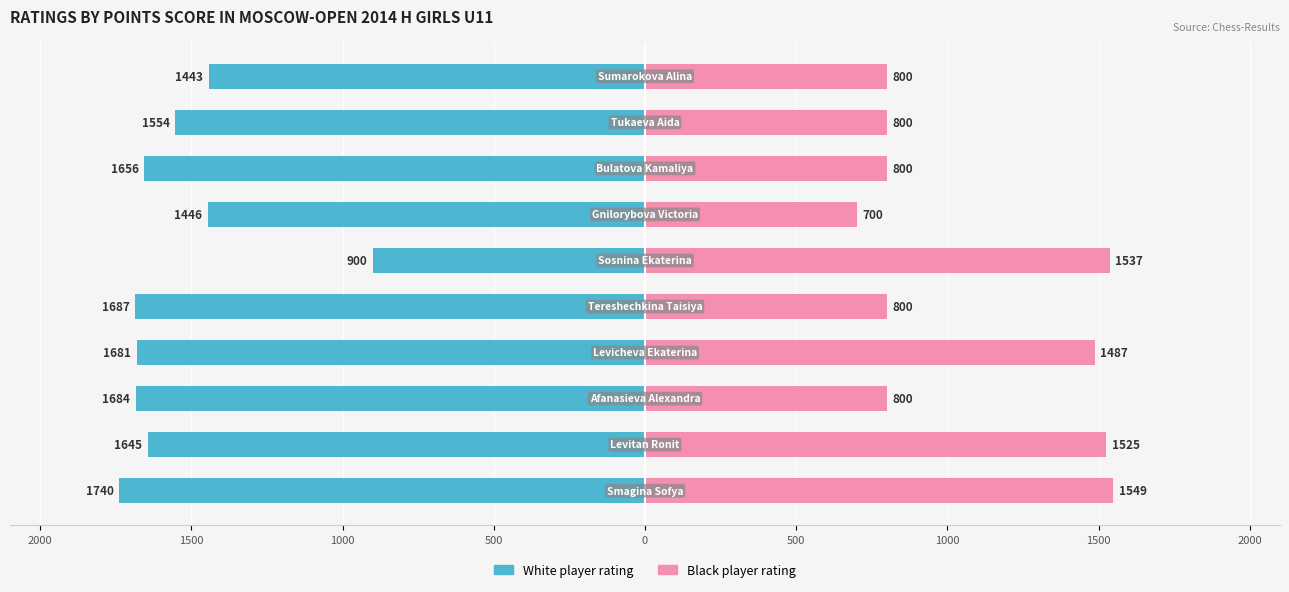

What is the average value of the Black player rating series?

1080